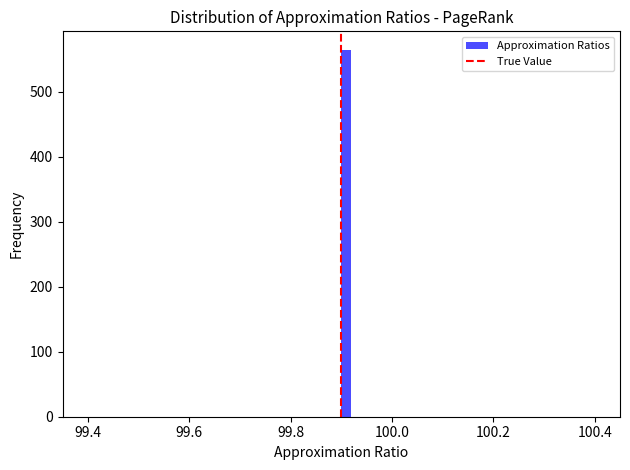

Around what value on the x-axis is the tallest bar? Give the approximate position of its centre, as read against the axis.

99.92